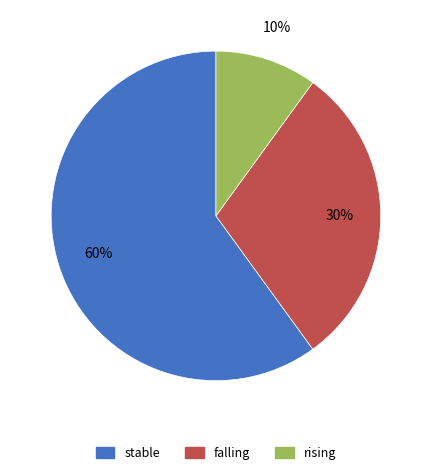

Do rising and falling together represent more than half of the pie?

No